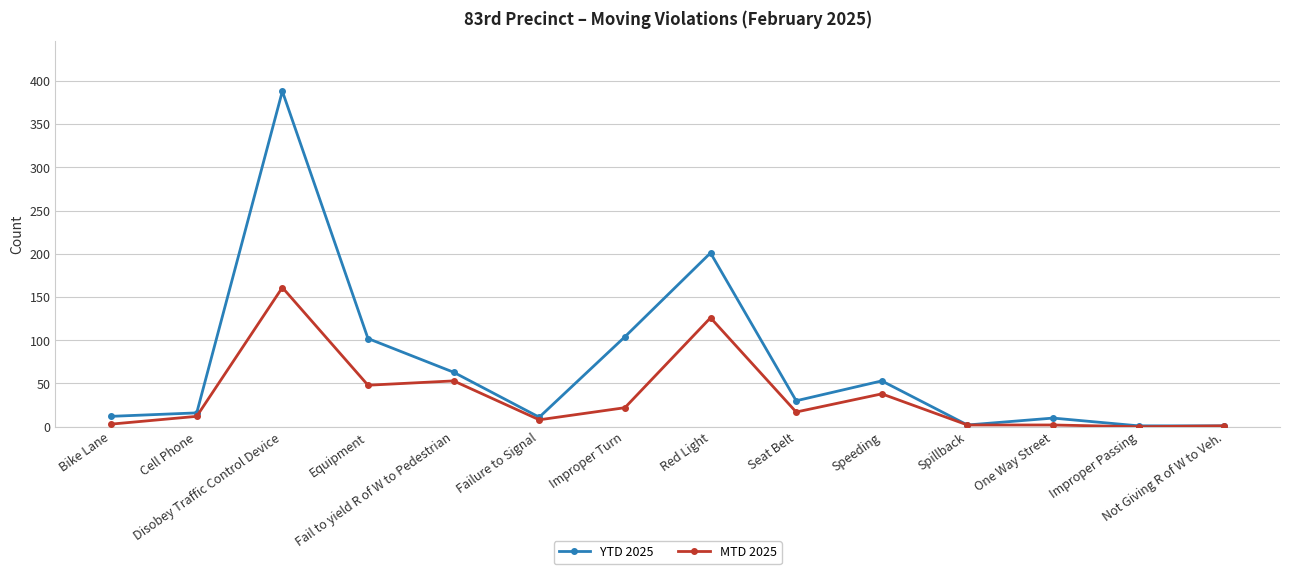

What is the highest value of the YTD 2025 series?

388